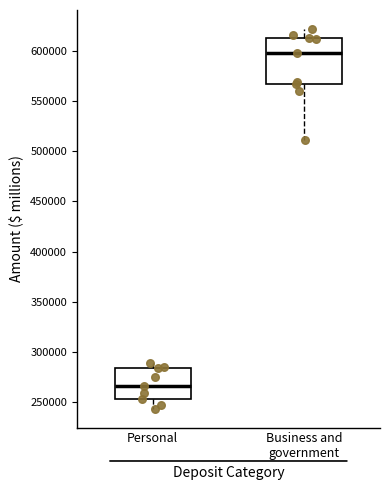

Which box's median line is the highest?

Business and government